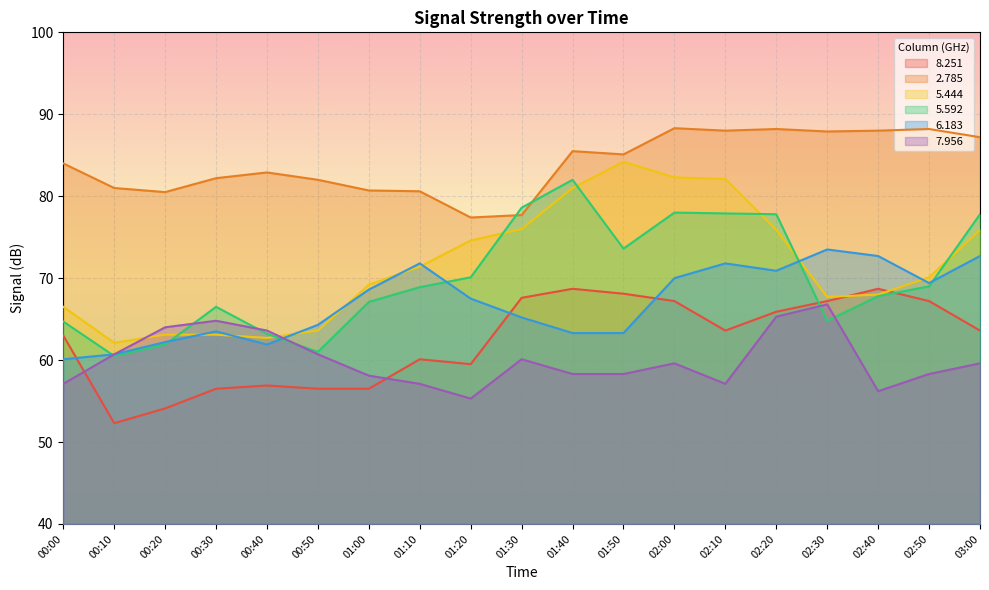

What are all the series names shown in the legend?

8.251, 2.785, 5.444, 5.592, 6.183, 7.956